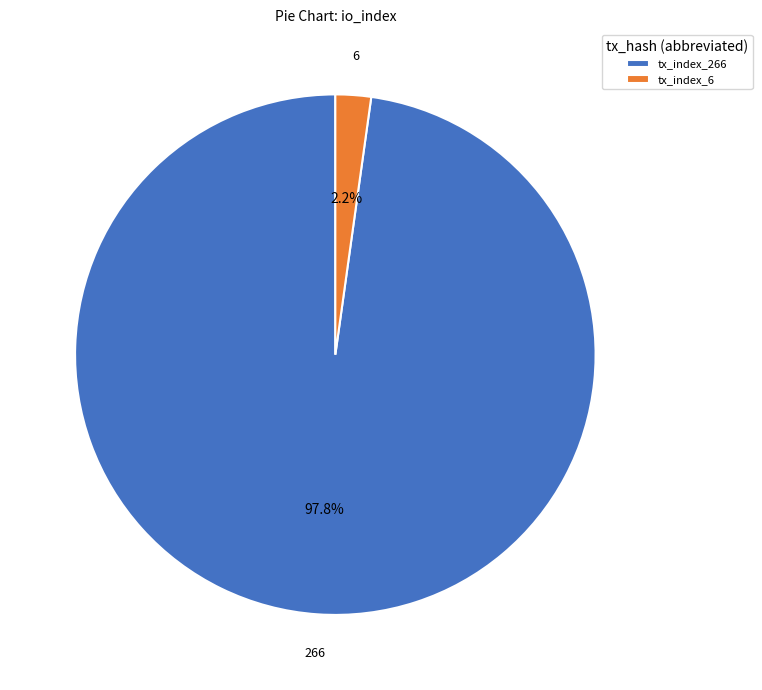

To the nearest percent, what percentage of the pie is tx_index_266?

98%